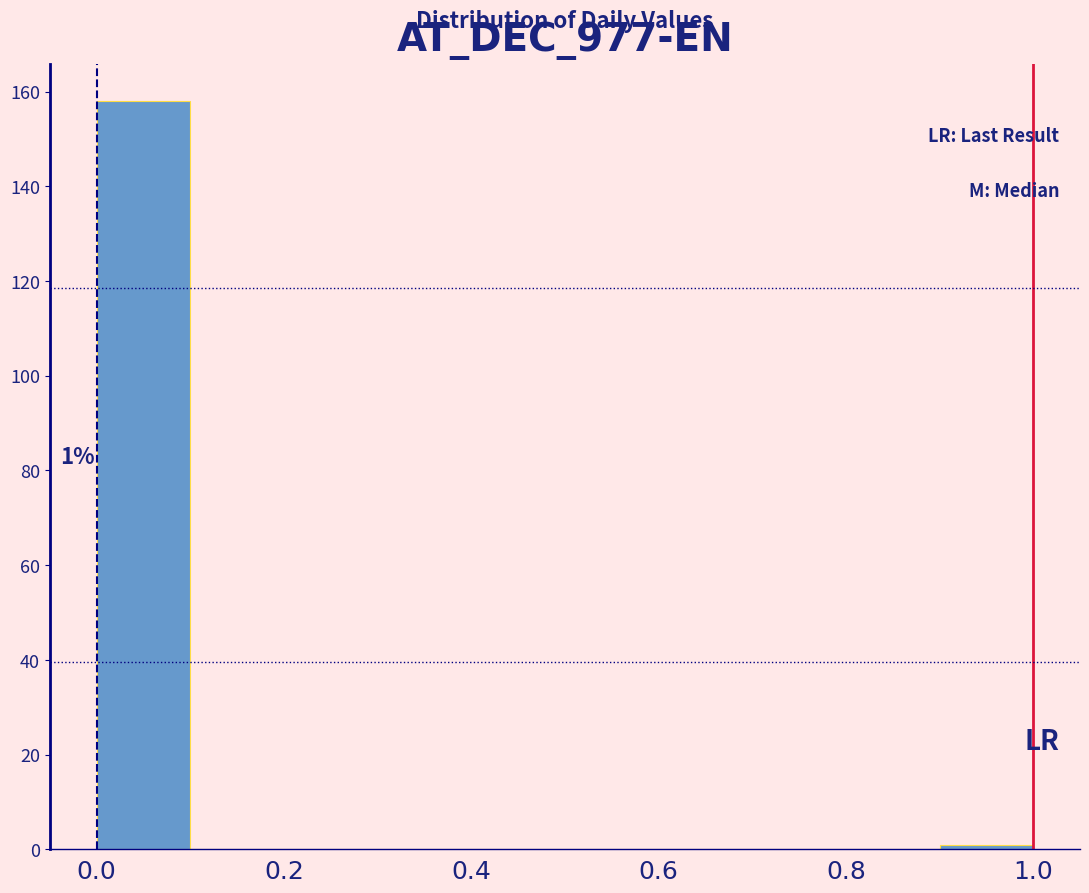

Which range on the x-axis has the tallest bar?

0.0 to 0.1